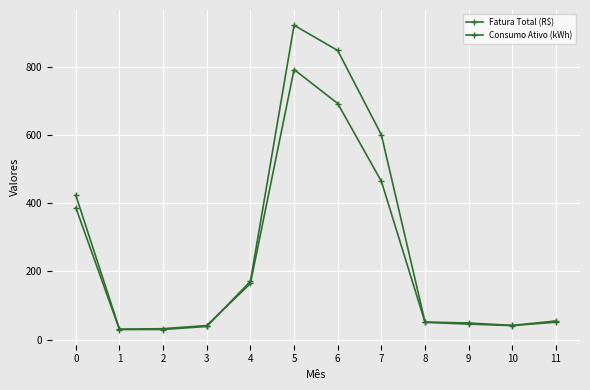

What is the maximum value shown in the chart?

921.0